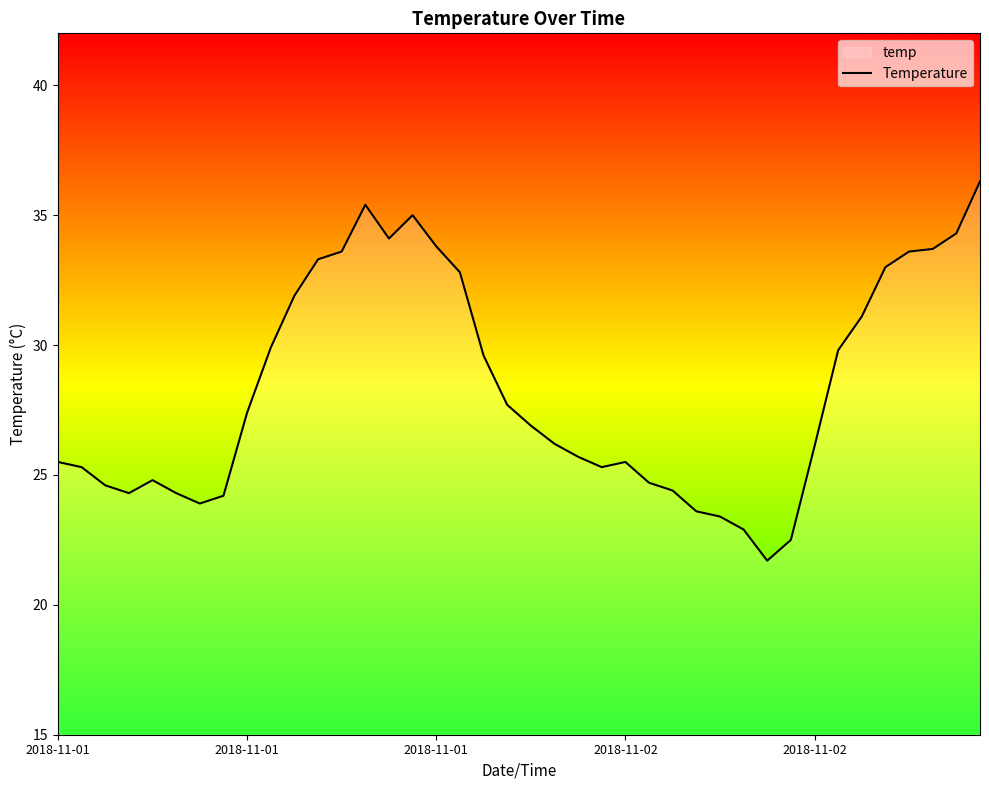

How many values exceed 26?

22